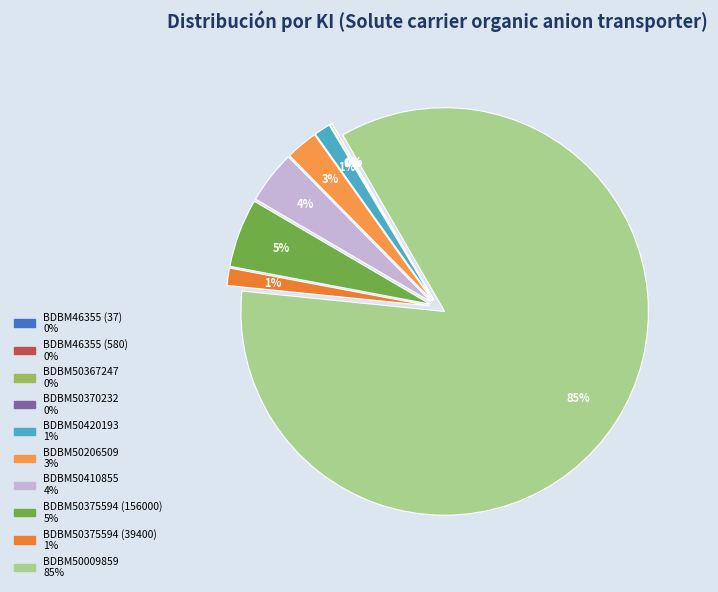

What is the ratio of the value at BDBM50206509 to the value at BDBM50367247?

19.1